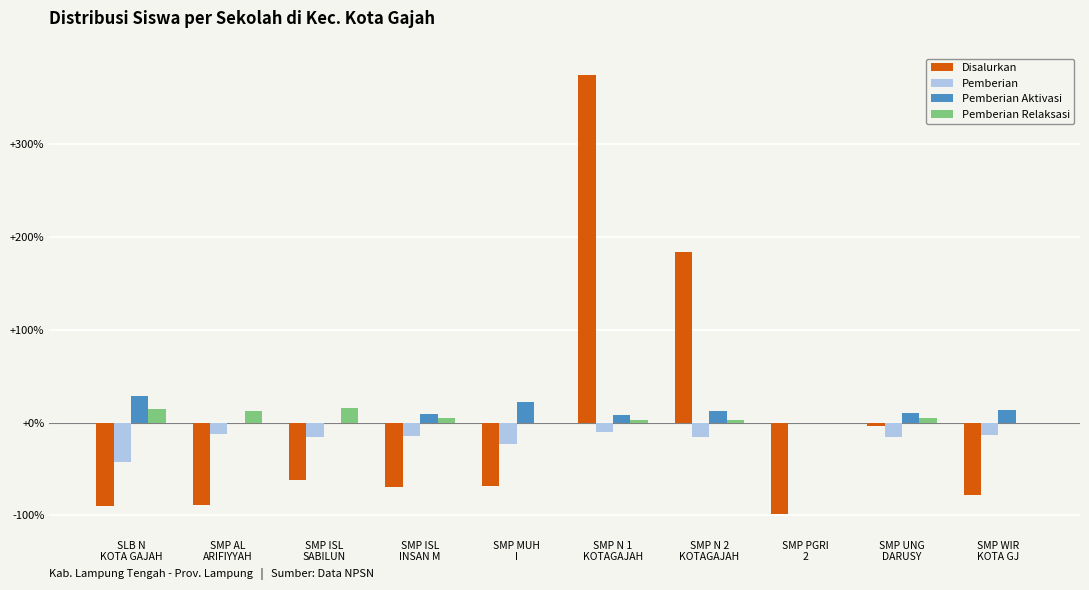

What is the sum of all Pemberian Aktivasi values?

105.6